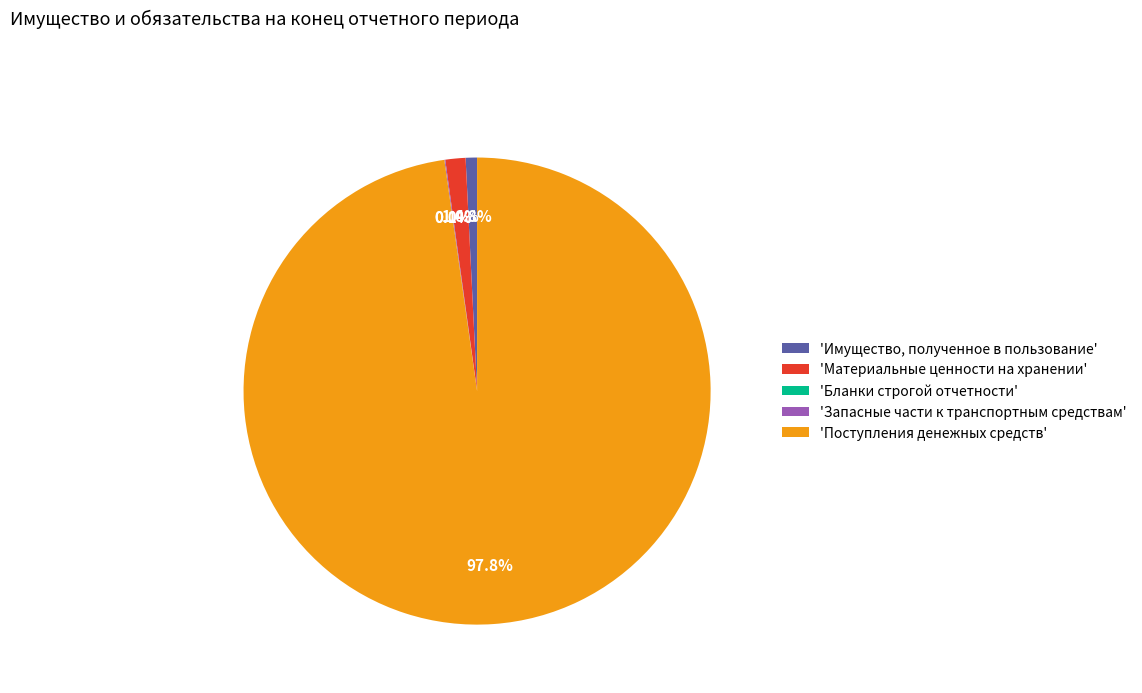

Is there a majority slice in this chart?

Yes